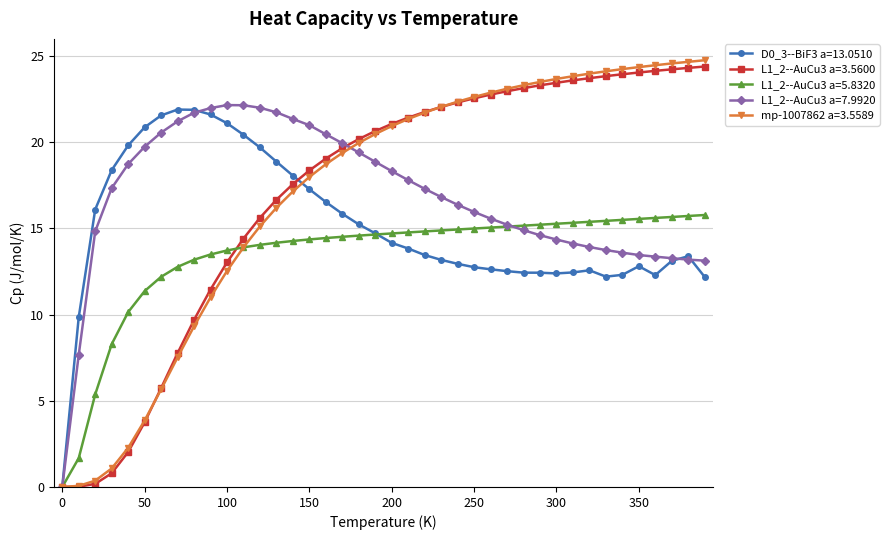

How many lines are shown in the chart?

5